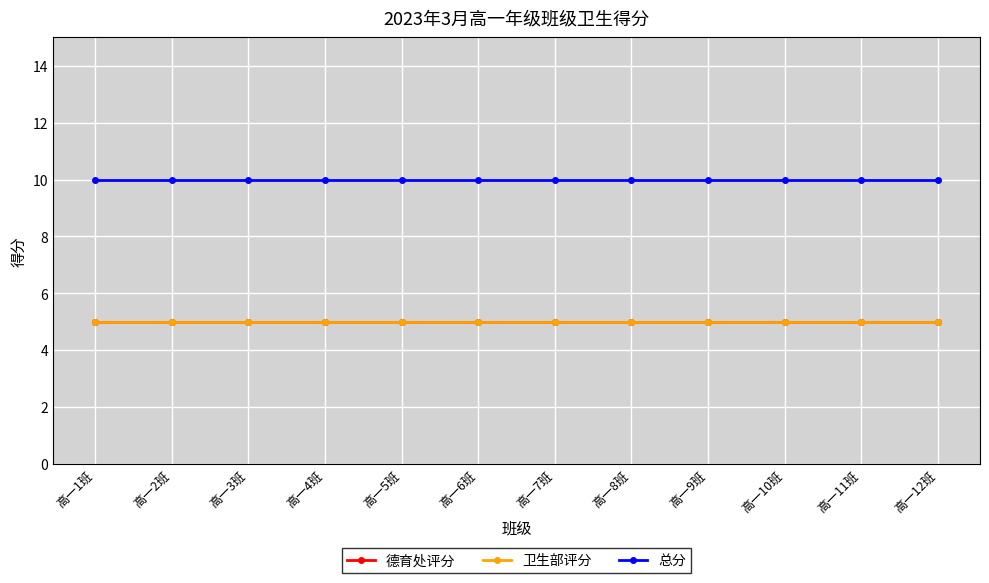

Does the chart display data point markers on the line(s)?

Yes